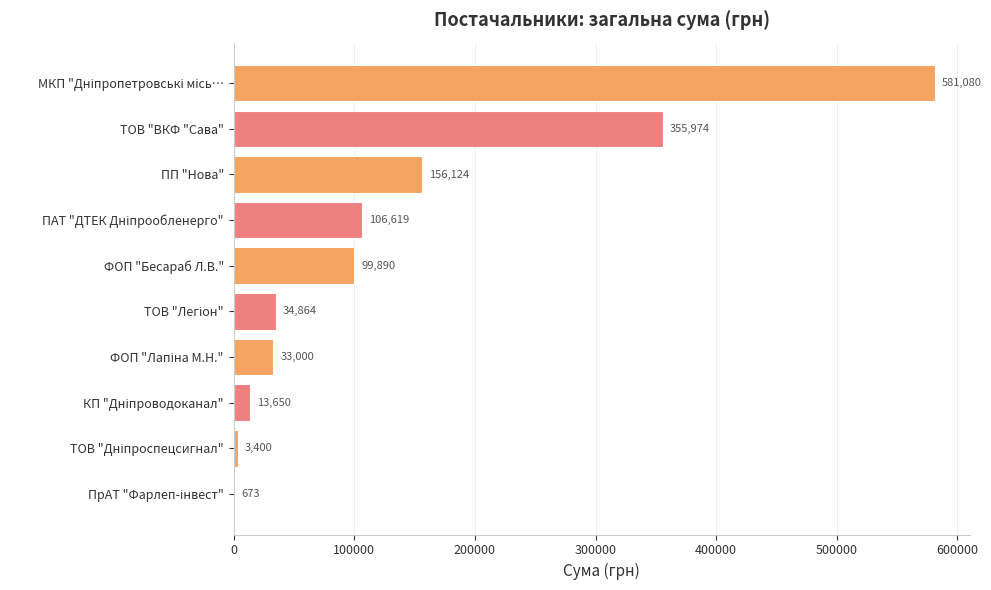

True or false: the data shows 21833.2 at ФОП "Бесараб Л.В.".

False